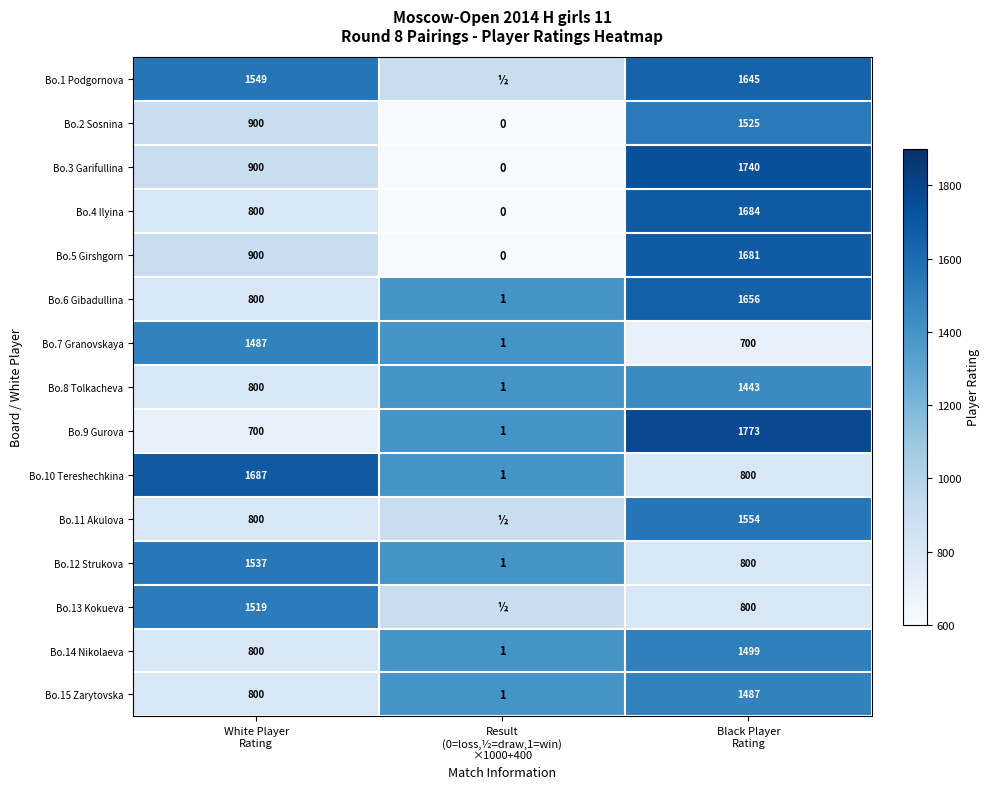

What is the difference between the maximum and second lowest values in the Bo.9 Gurova series?

1073